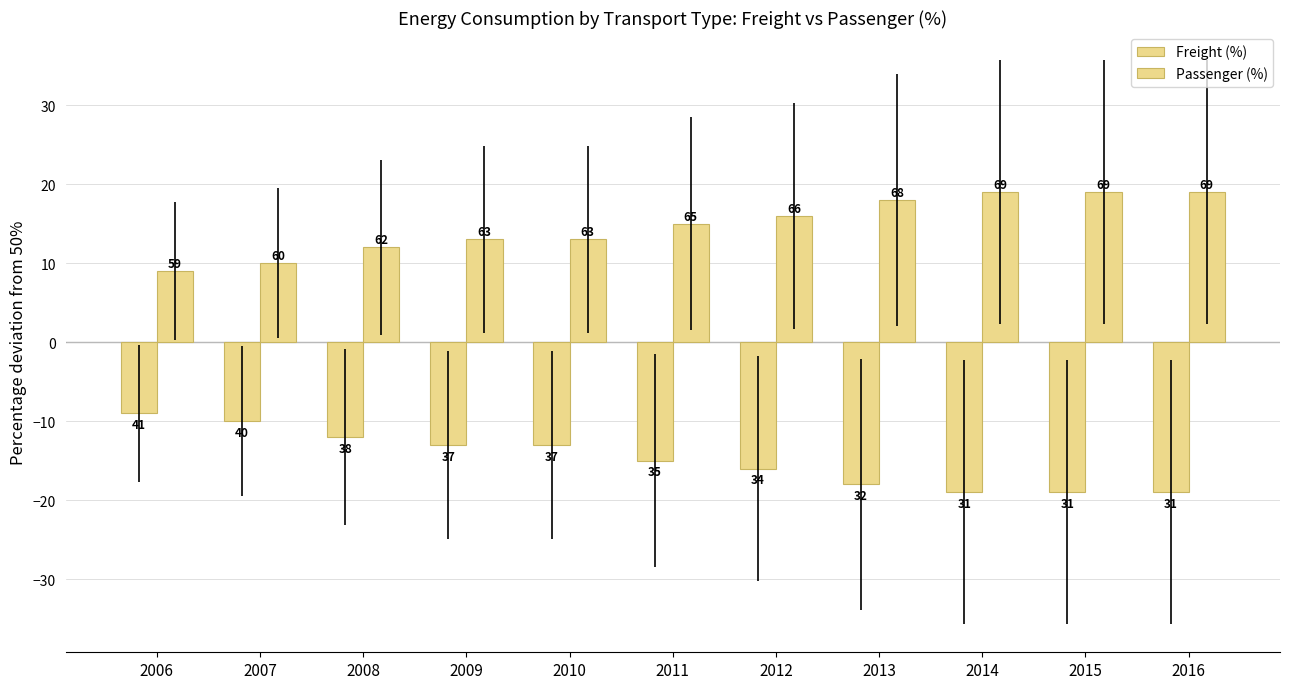

How many groups of bars are there?

11